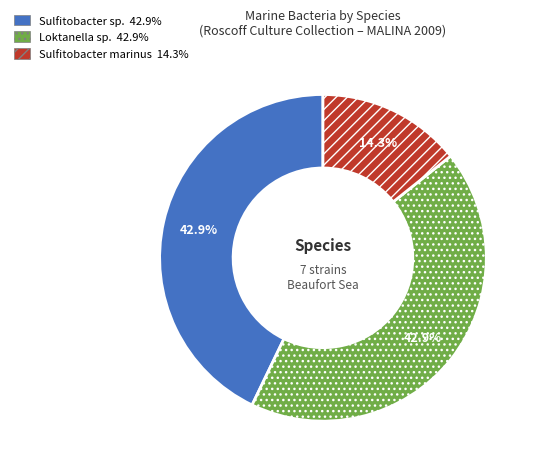

Does any single category account for the majority?

No